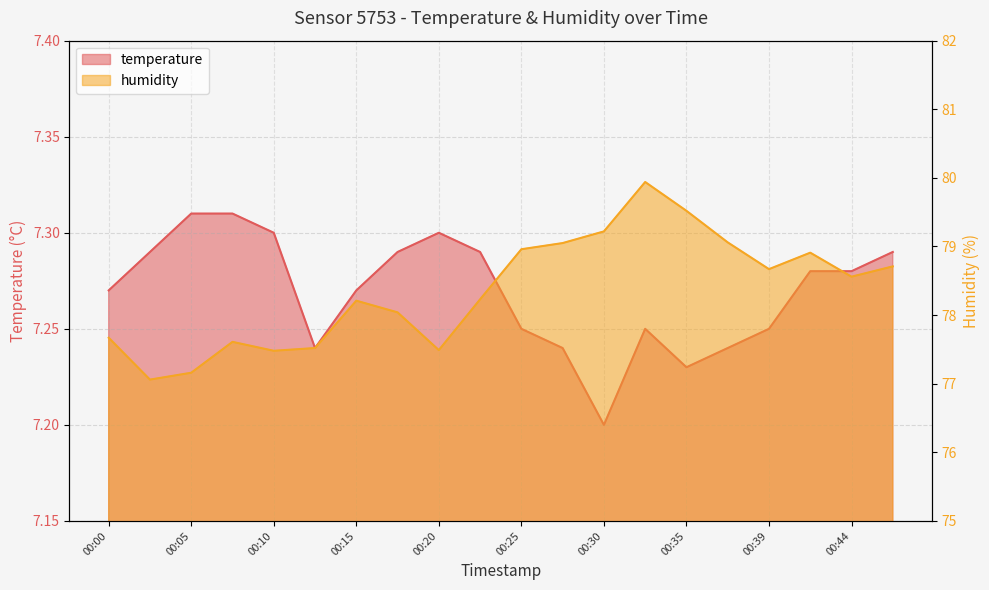

The value of temperature at 00:25 is 7.2. True or false?

True